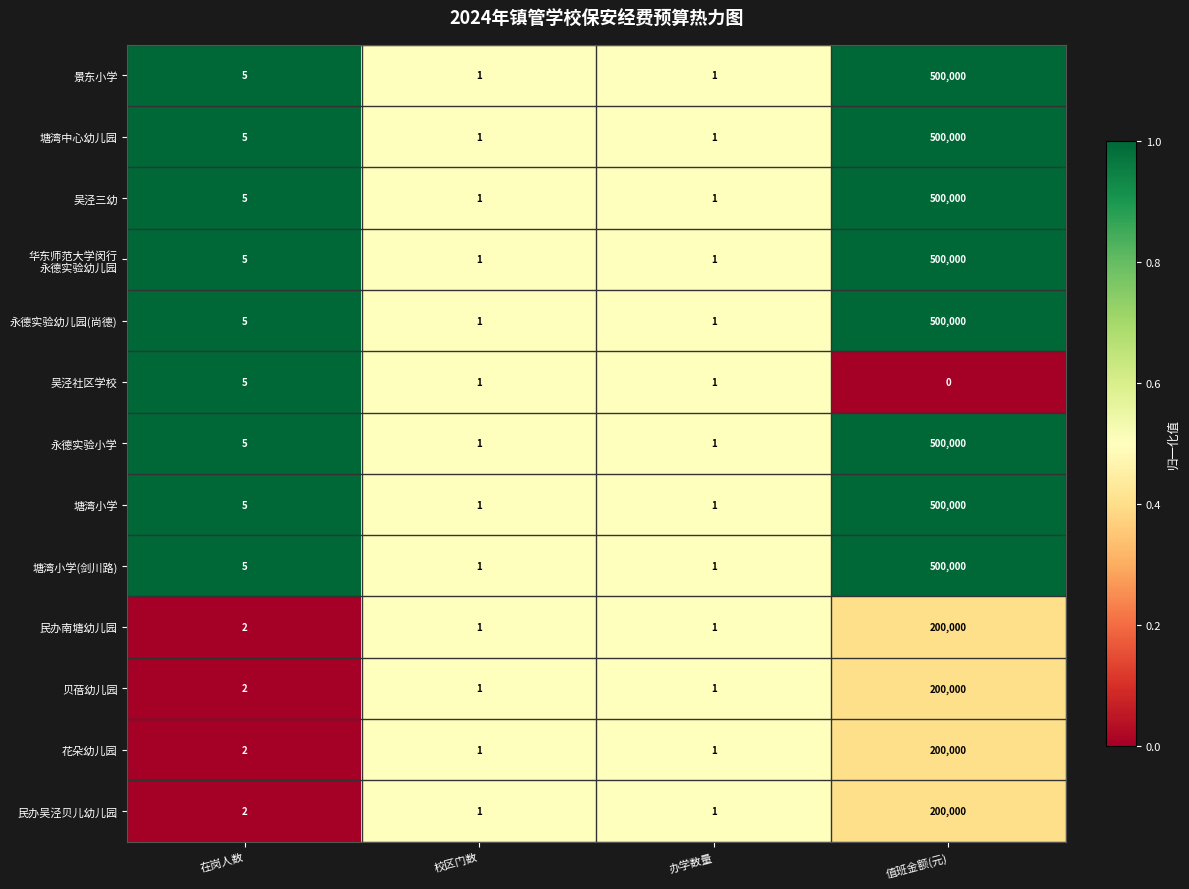

The 塘湾小学 series shows 1 at 办学数量. True or false?

True